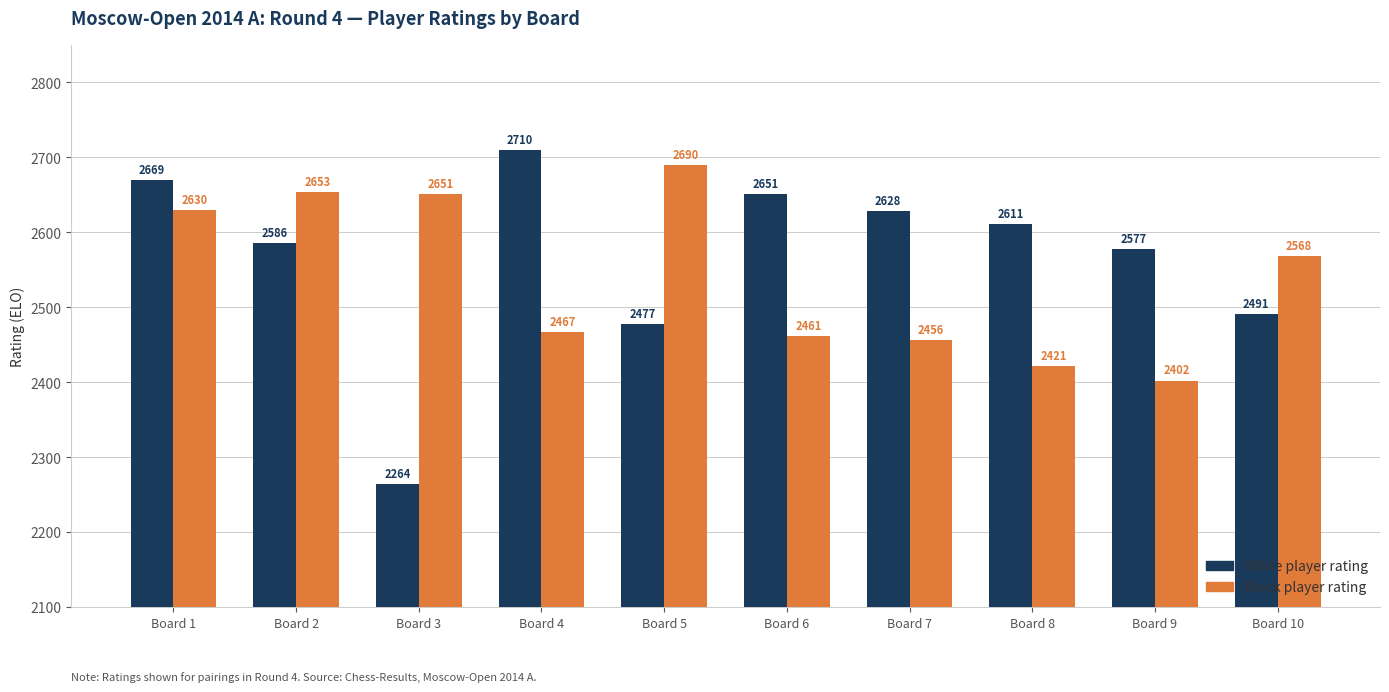

Does the chart contain stacked bars?

No